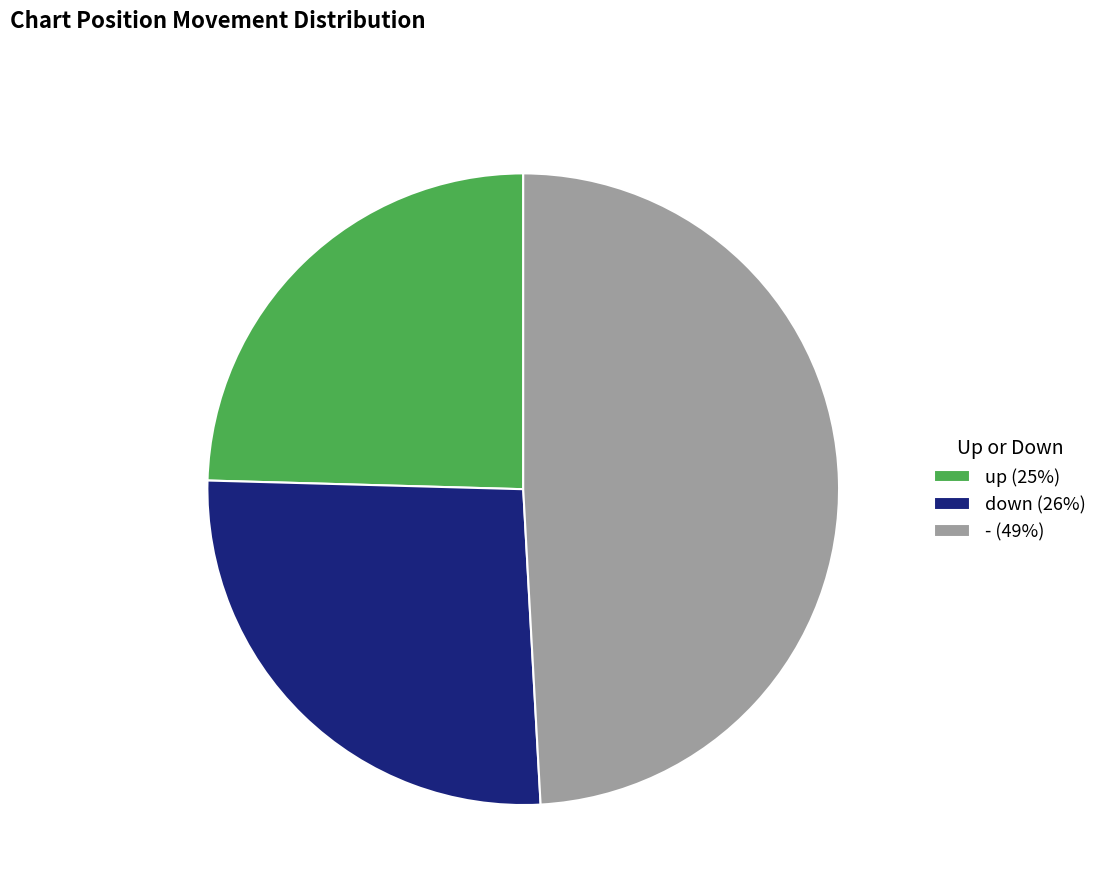

What is the largest slice in the pie chart?

-